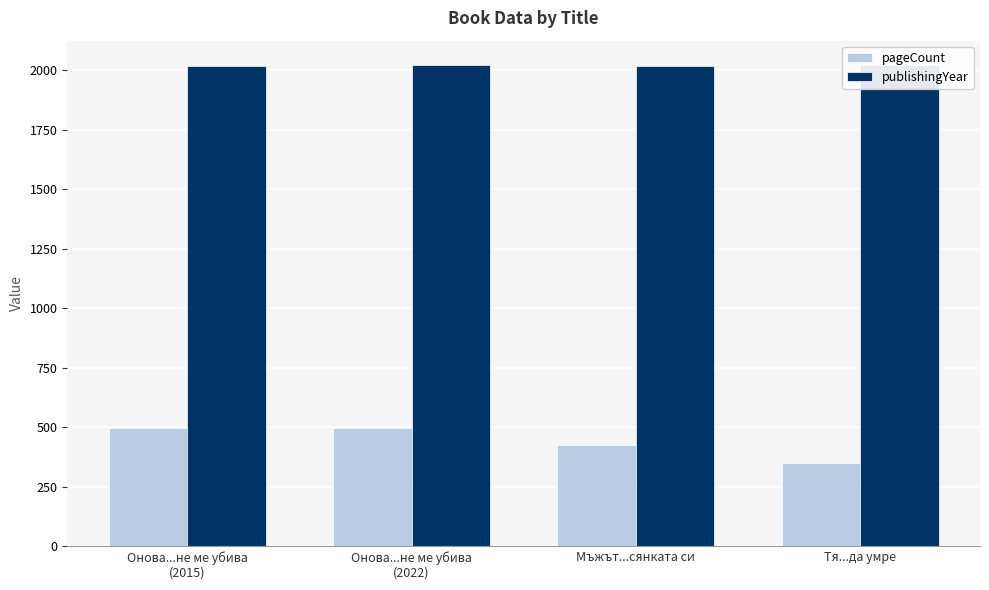

What is the total value across all series at Мъжът...сянката си?

2441